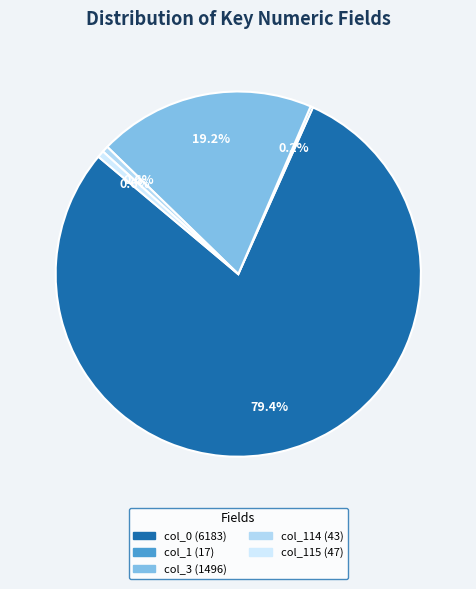

Which category has the smallest portion of the pie?

col_1 (17)